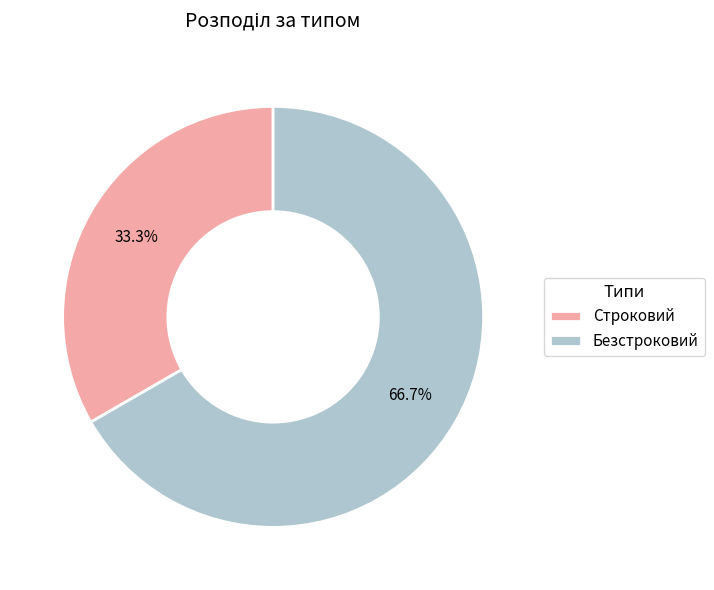

To the nearest percent, what is the average slice percentage?

50%